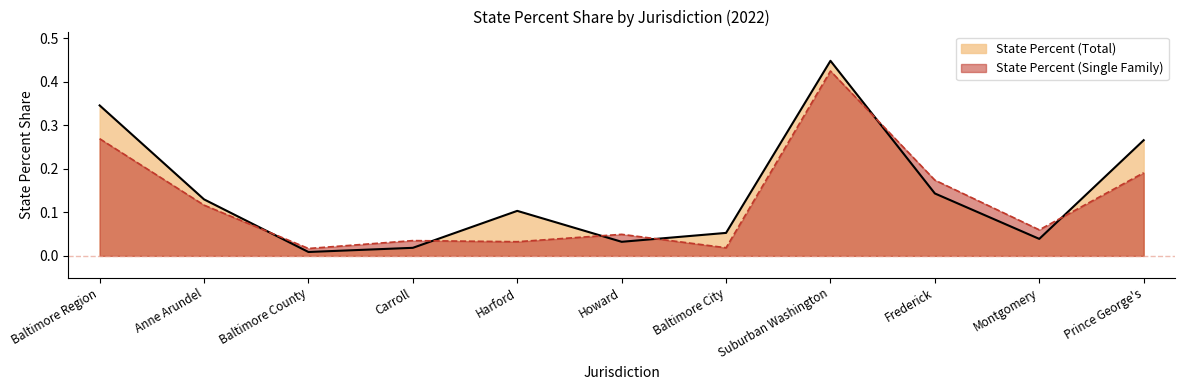

Which series has the widest spread of values?

State Percent (Total)